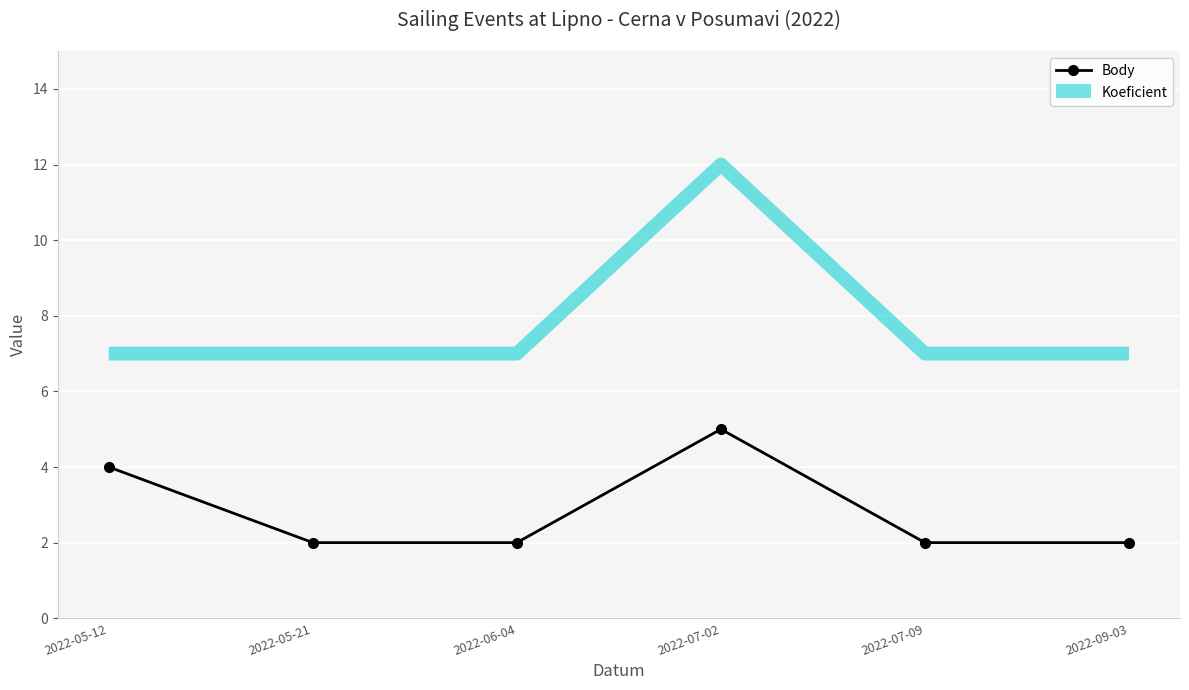

Which series has the widest spread of values?

Koeficient